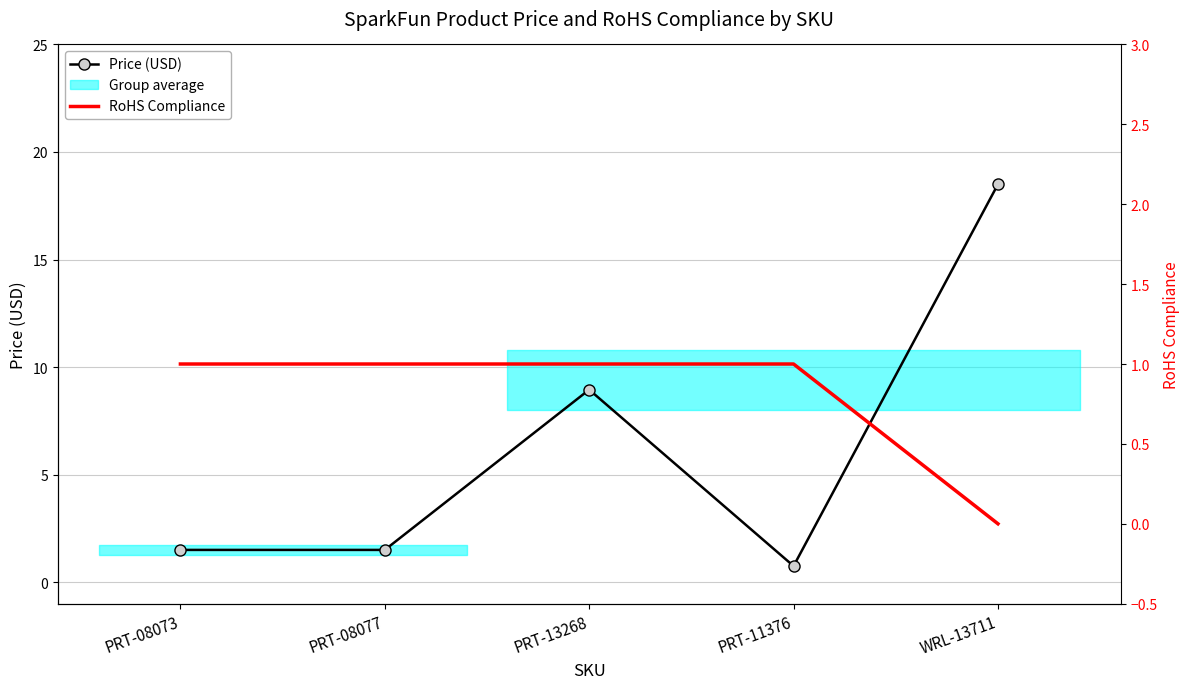

What is the label of the 4th point from the left?

PRT-11376